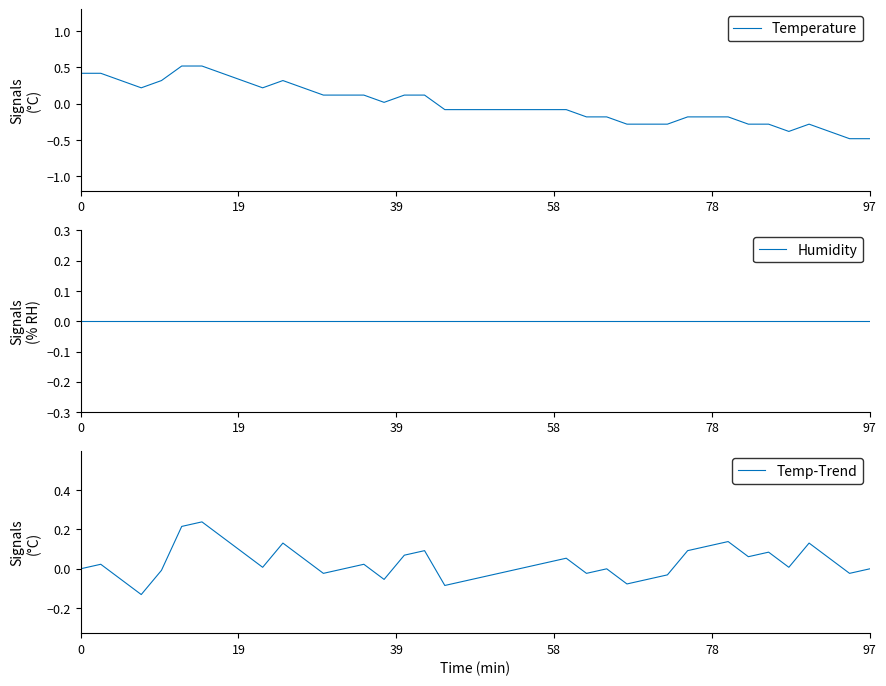

Is the value of Temperature at 14 greater than the value of Temp-Trend at 22?

Yes